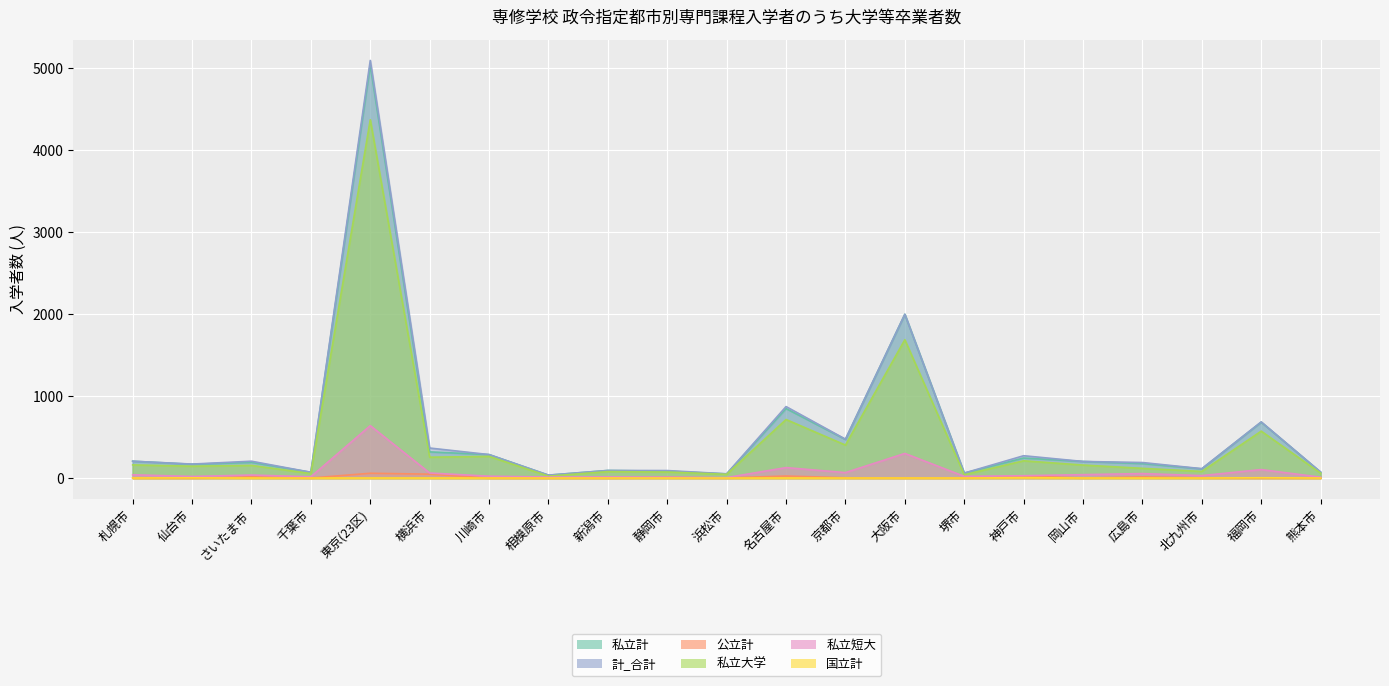

At which label does 公立計 reach its peak?

東京(23区)